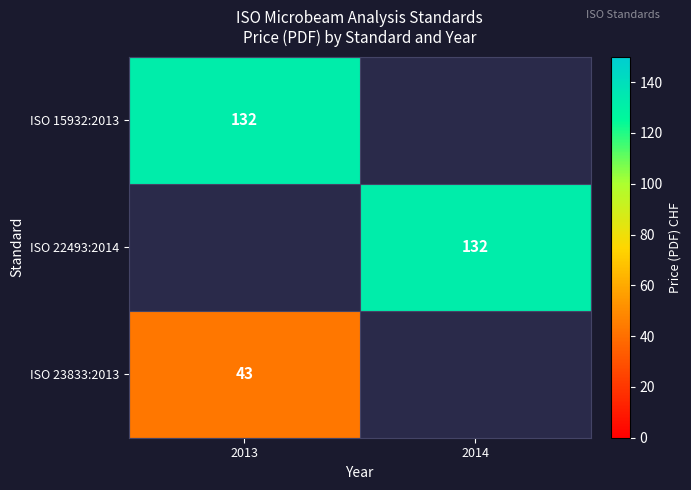

True or false: ISO 23833:2013 has a value of 43 at 2013.

True